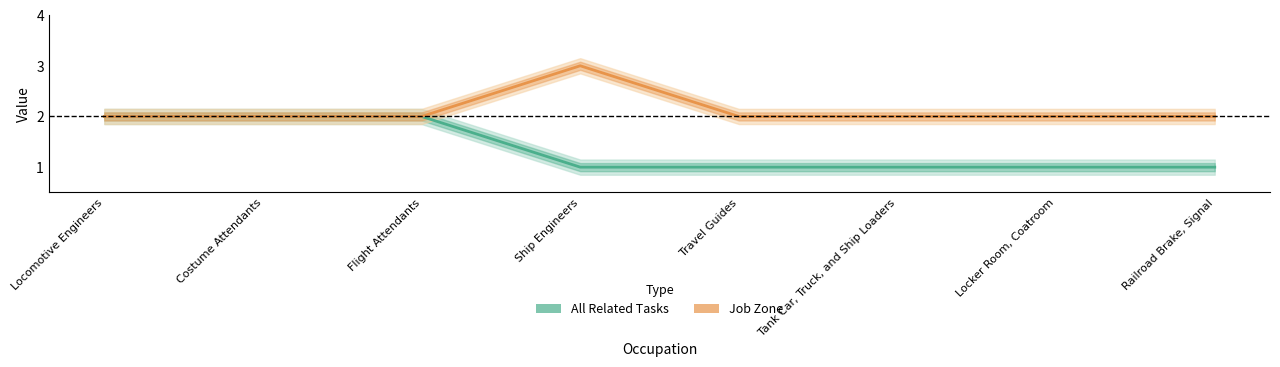

Count the number of data series in this chart.

2